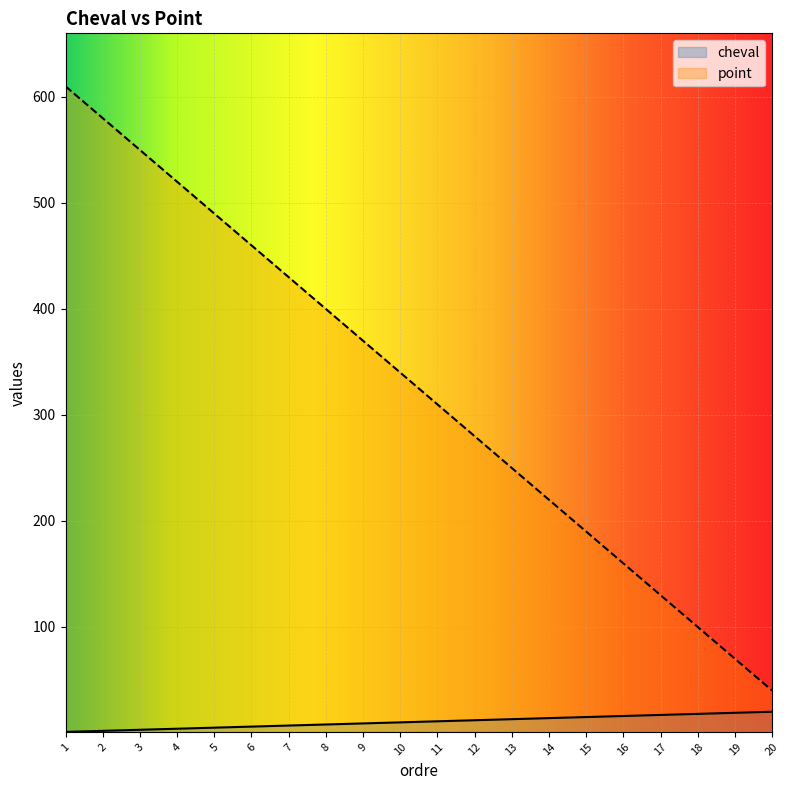

True or false: cheval has more than 2 points higher than both neighbors.

False